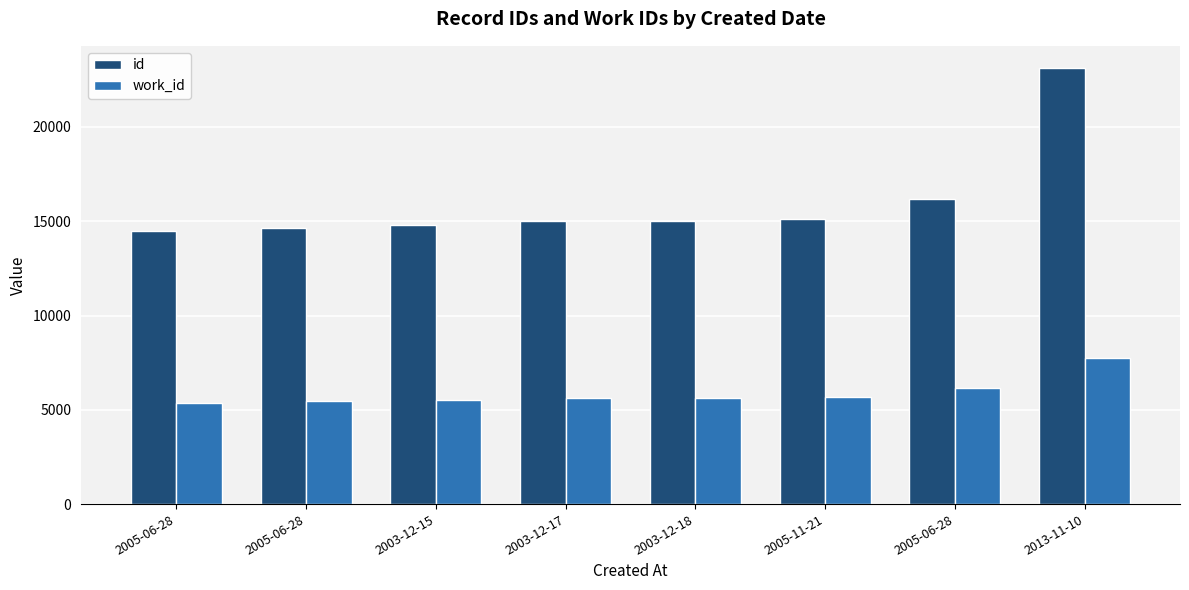

Reading right to left, list all the values displayed in this chart.

id: 2013-11-10=23145	2005-06-28=16189	2005-11-21=15120	2003-12-18=15011	2003-12-17=15004	2003-12-15=14787	2005-06-28=14621	2005-06-28=14466
work_id: 2013-11-10=7750	2005-06-28=6136	2005-11-21=5658	2003-12-18=5614	2003-12-17=5614	2003-12-15=5524	2005-06-28=5467	2005-06-28=5381